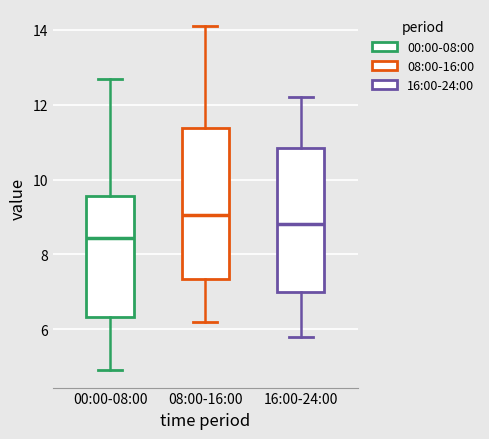

Reading left to right, read every box against the y-axis: the position of its median line, the range the box covers, and the ends of its whiskers. The values are not printed on the chart, so give them approximately, as read against the axis.

00:00-08:00: median 8.4, box 6.4 to 9.6, whiskers 5.0 to 12.8
08:00-16:00: median 9.0, box 7.4 to 11.4, whiskers 6.2 to 14.2
16:00-24:00: median 8.8, box 7.0 to 10.8, whiskers 5.8 to 12.2